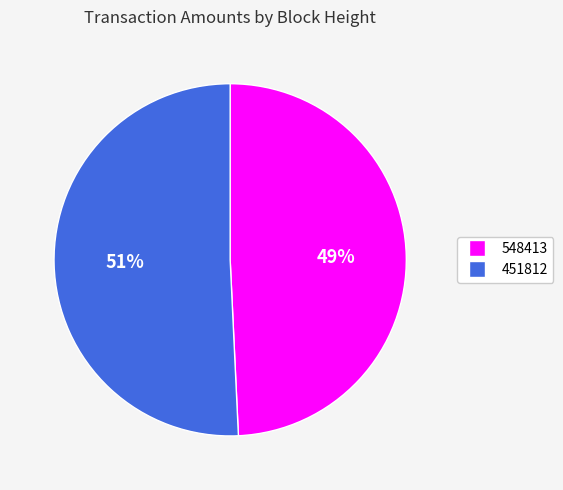

Which slice is the smallest?

548413